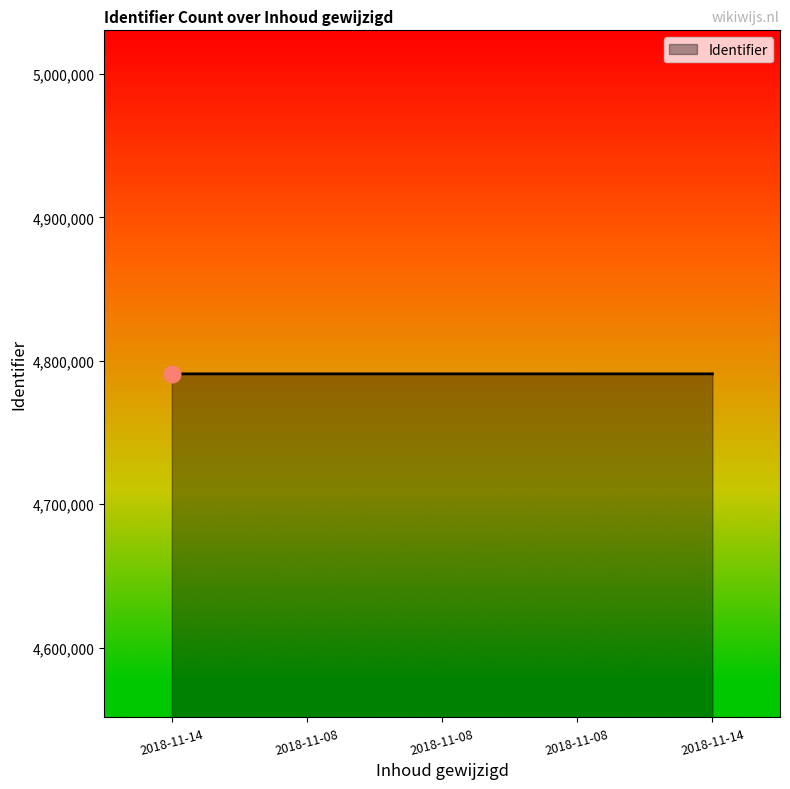

Does the chart have visible grid lines?

No